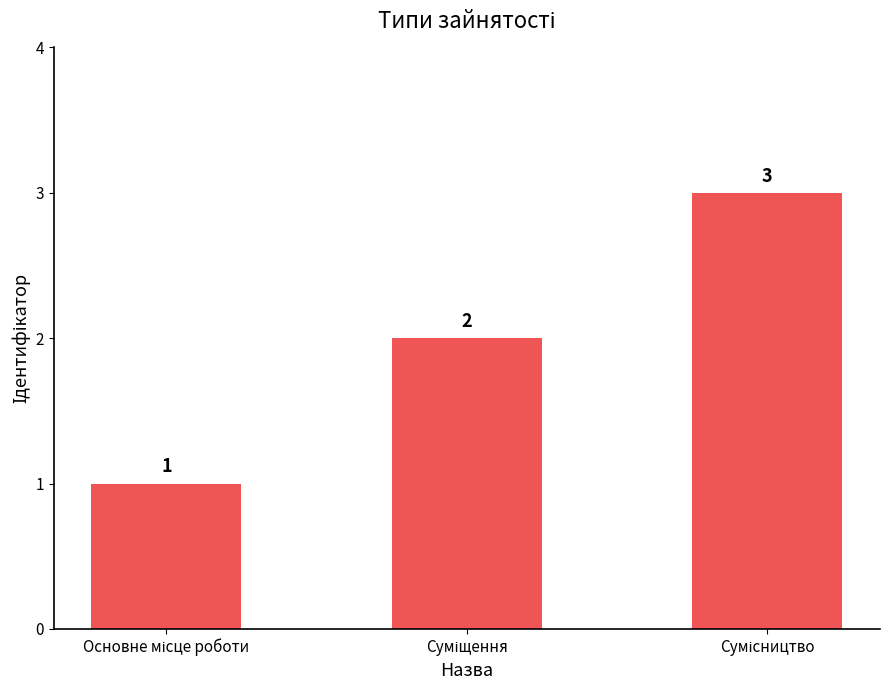

Count the values in the range 1 to 3.

3